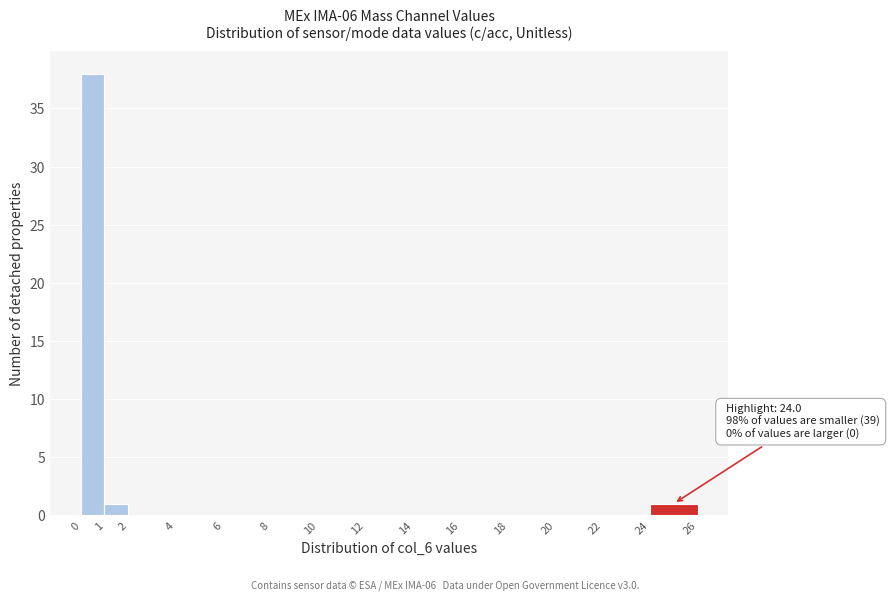

Which range on the x-axis has the tallest bar?

0 to 1